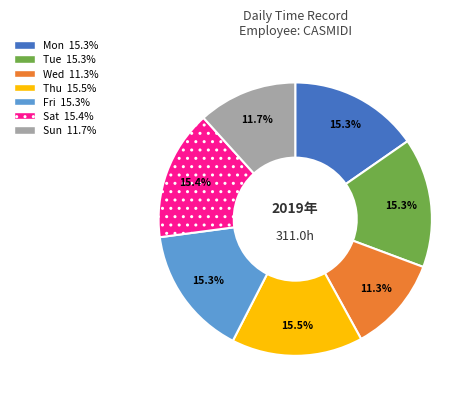

Is there any slice that represents more than half of the pie?

No